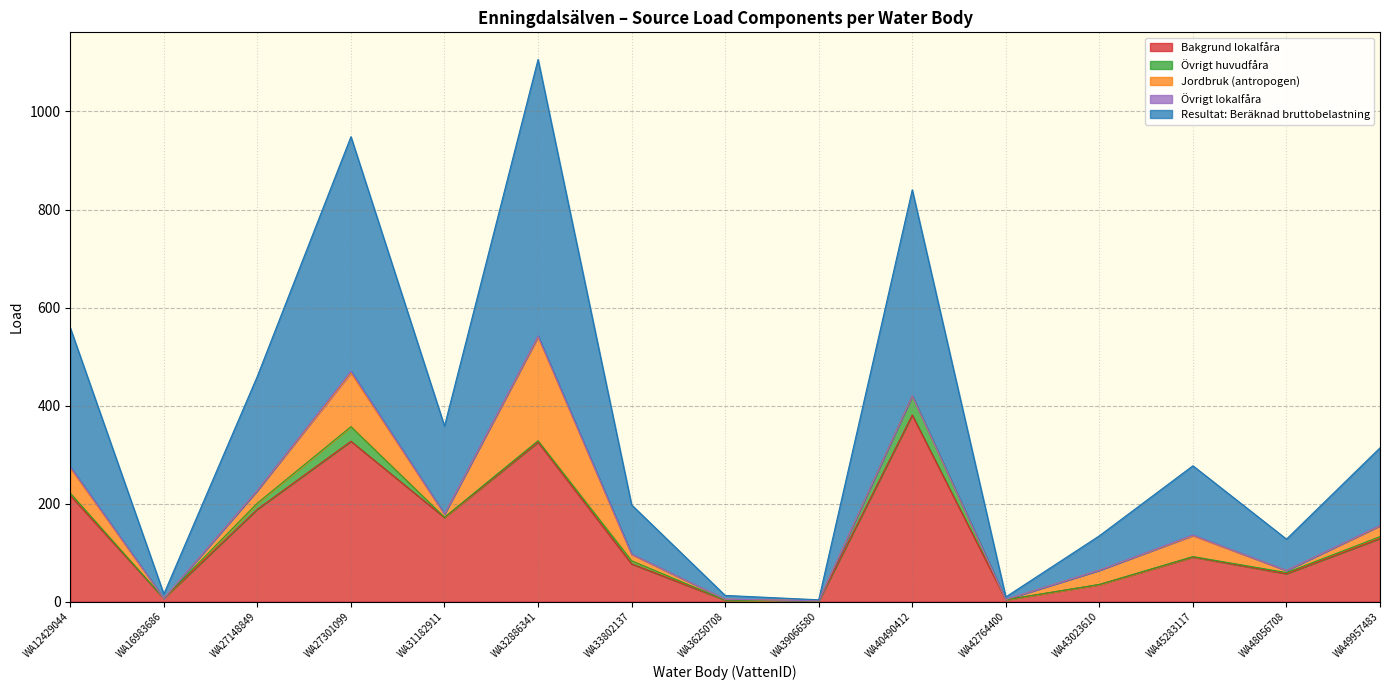

How many categories are shown in the chart?

15